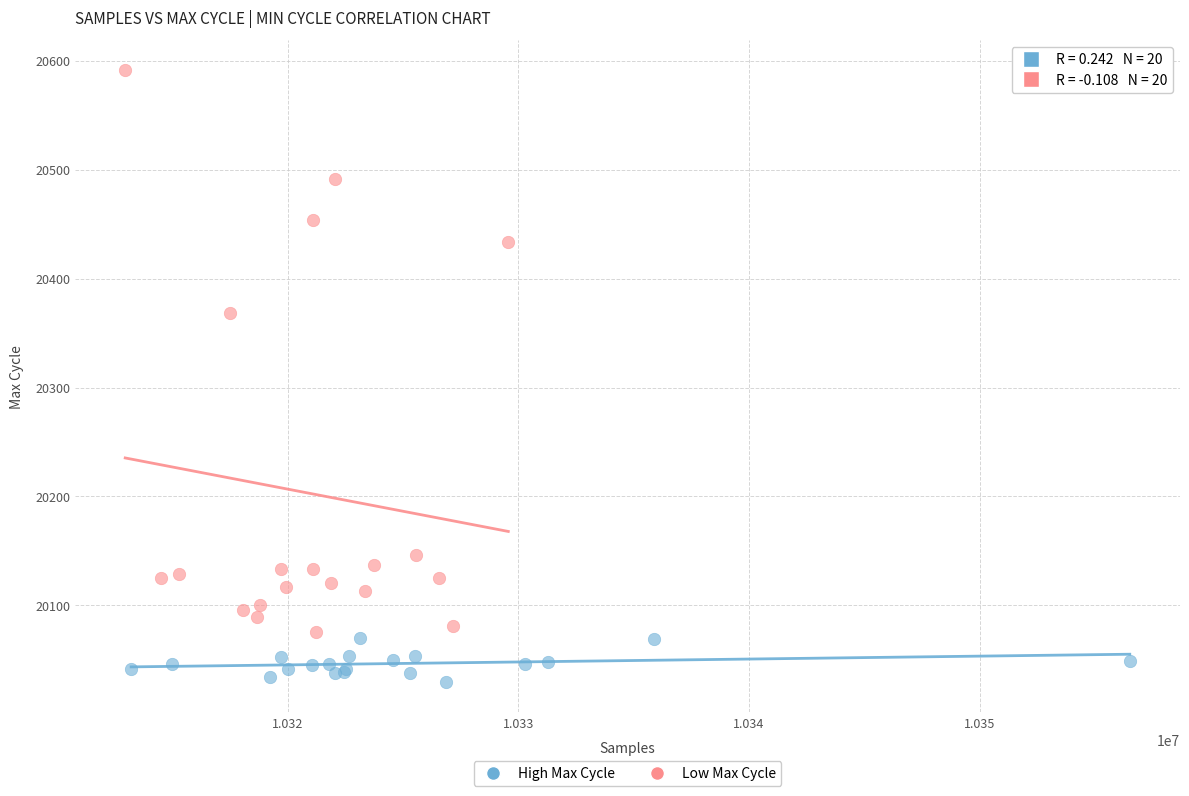

What are all the series names shown in the legend?

High Max Cycle, Low Max Cycle